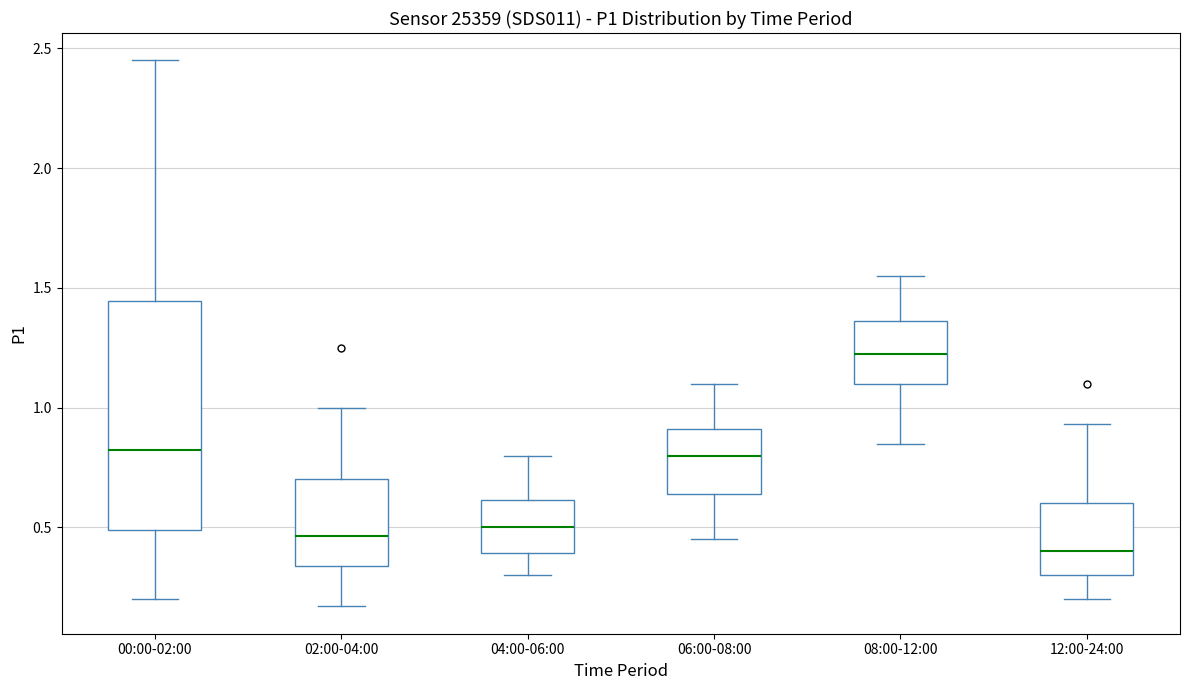

Reading left to right, read every box against the y-axis: the position of its median line, the range the box covers, and the ends of its whiskers. The values are not printed on the chart, so give them approximately, as read against the axis.

00:00-02:00: median 0.85, box 0.50 to 1.45, whiskers 0.20 to 2.45
02:00-04:00: median 0.45, box 0.35 to 0.70, whiskers 0.15 to 1.00
04:00-06:00: median 0.50, box 0.40 to 0.60, whiskers 0.30 to 0.80
06:00-08:00: median 0.80, box 0.65 to 0.90, whiskers 0.45 to 1.10
08:00-12:00: median 1.25, box 1.10 to 1.35, whiskers 0.85 to 1.55
12:00-24:00: median 0.40, box 0.30 to 0.60, whiskers 0.20 to 0.95